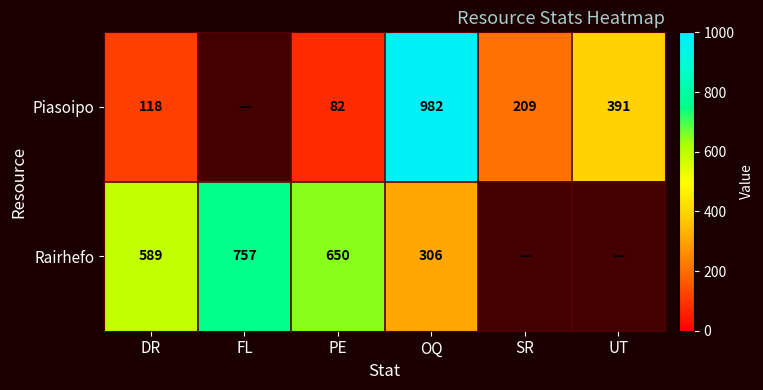

What is the difference between the highest and lowest values at PE?

568